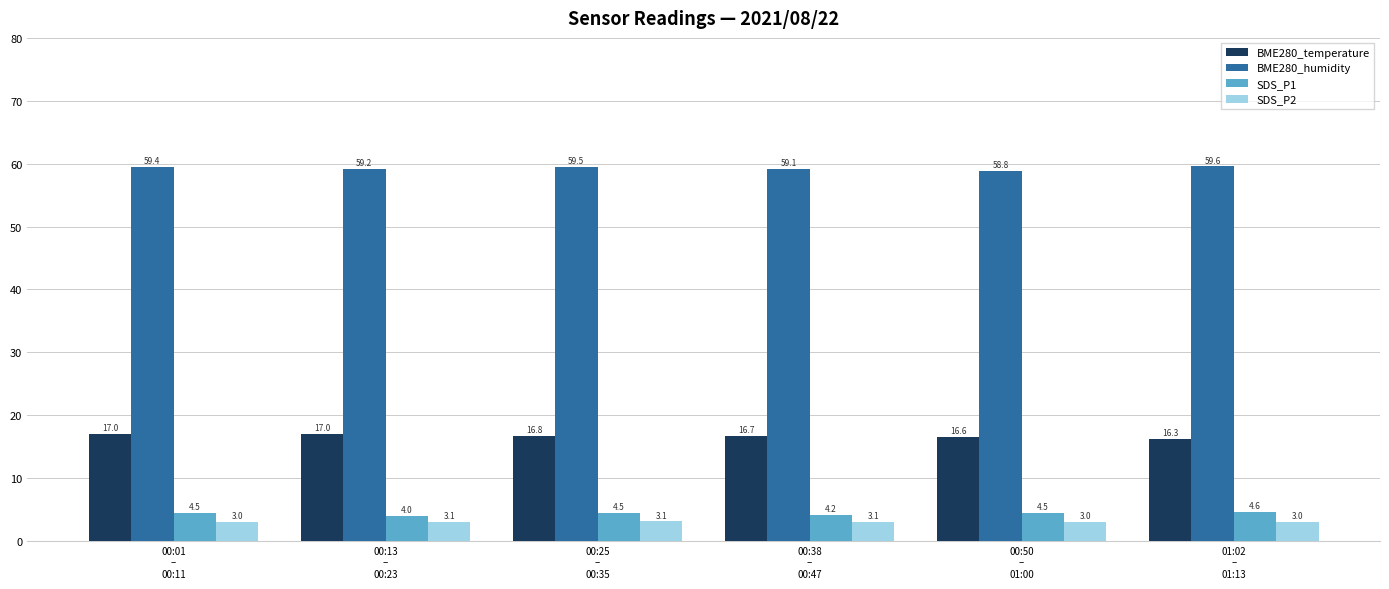

What is the difference between the maximum and minimum values in the BME280_humidity series?

0.7